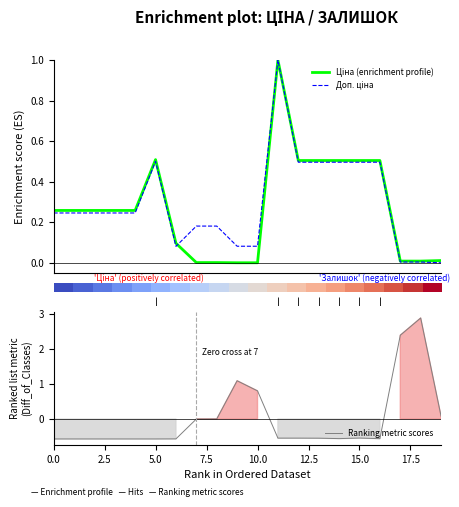

What is the highest value of the Ranking metric scores series?

2.9